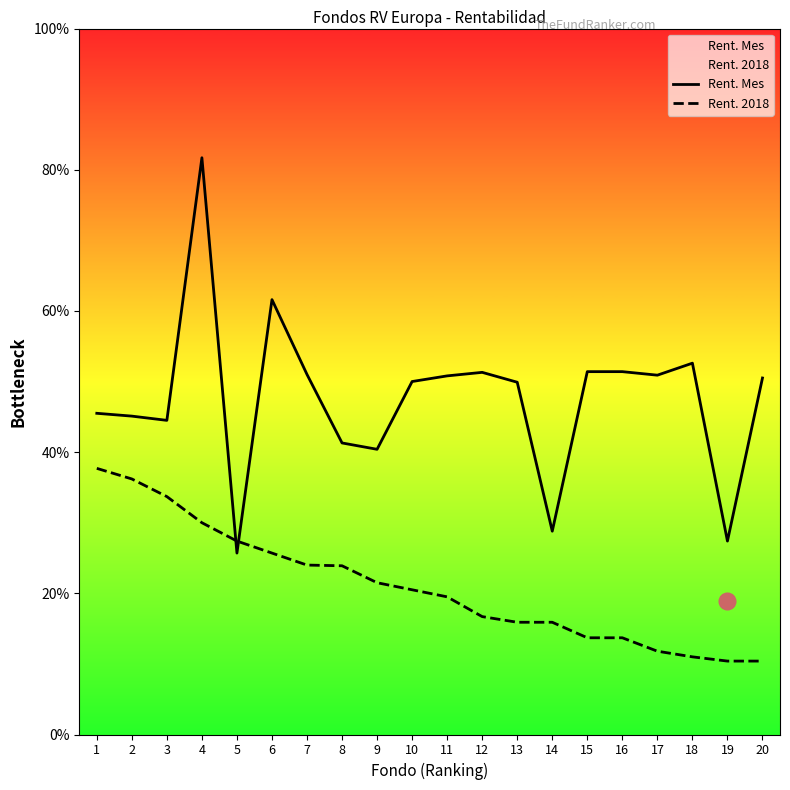

At which label does Rent. 2018 first exceed 2?

1